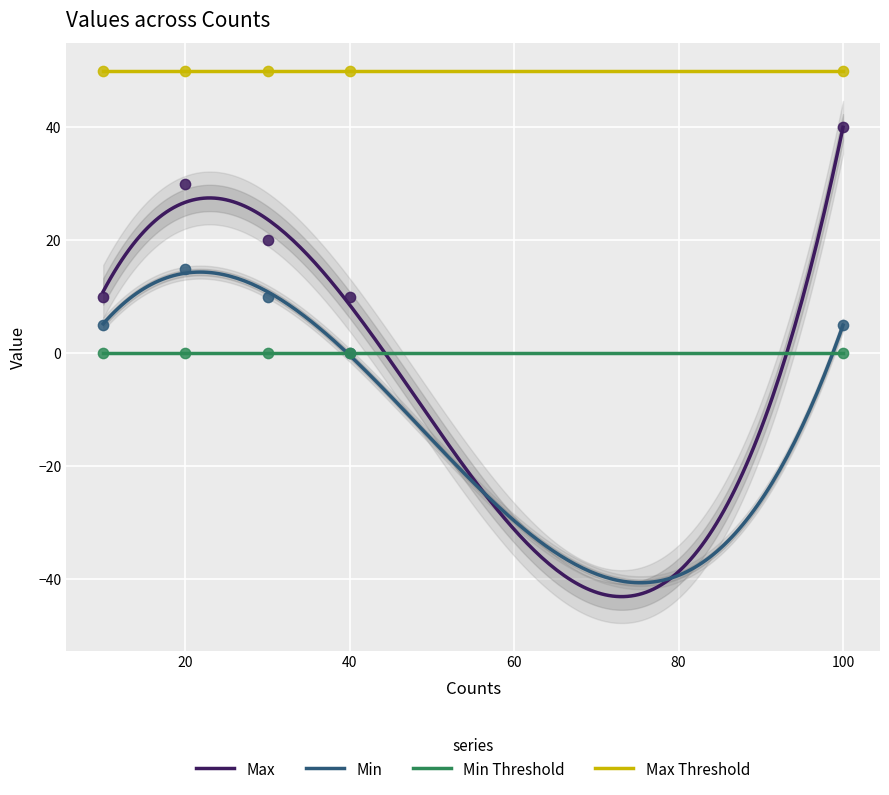

What is the lowest value of the Max Threshold series?

50.0